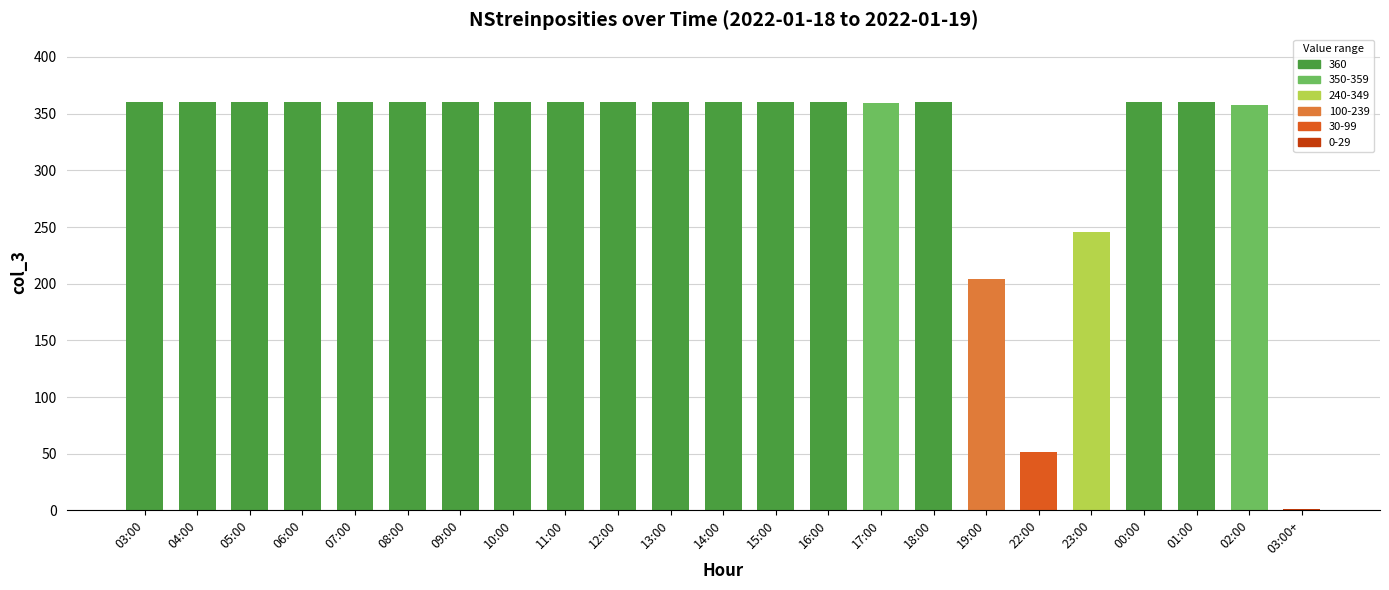

What is the sum of all values?

7340